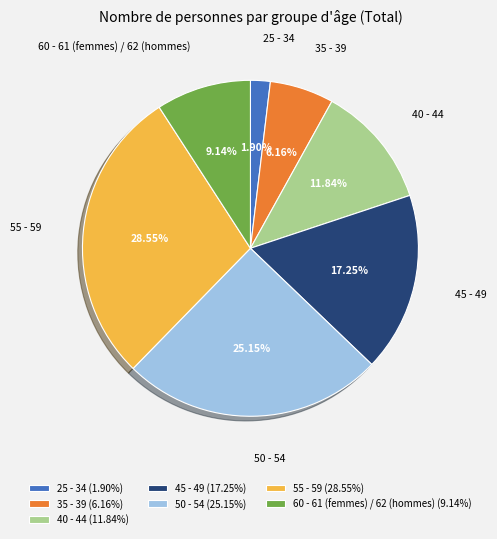

Approximately how many times larger is the value at 40 - 44 compared to 45 - 49?

0.7